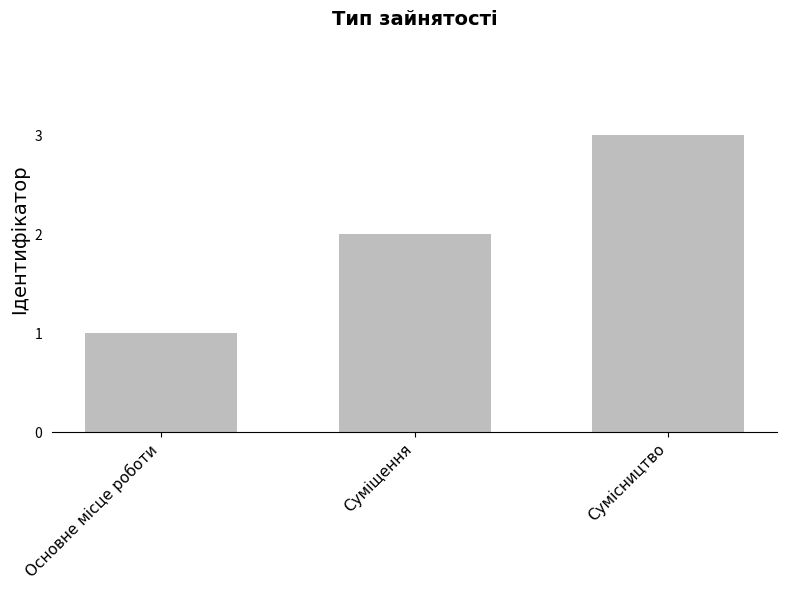

What is the change in value from Суміщення to Сумісництво?

+1